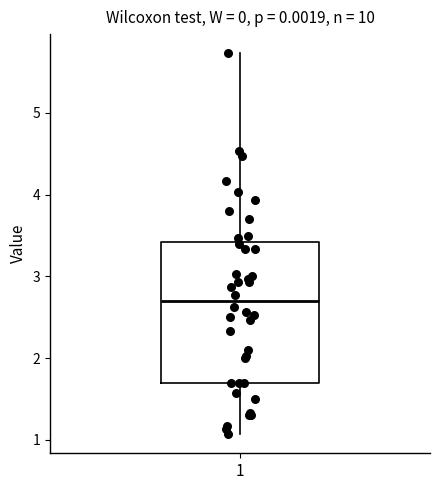

Read this box plot against the y-axis: the position of the median line, the range covered by the box, and the ends of both whiskers. The values are not printed on the chart, so give them approximately, as read against the axis.

median 2.7, box 1.7 to 3.4, whiskers 1.1 to 5.7